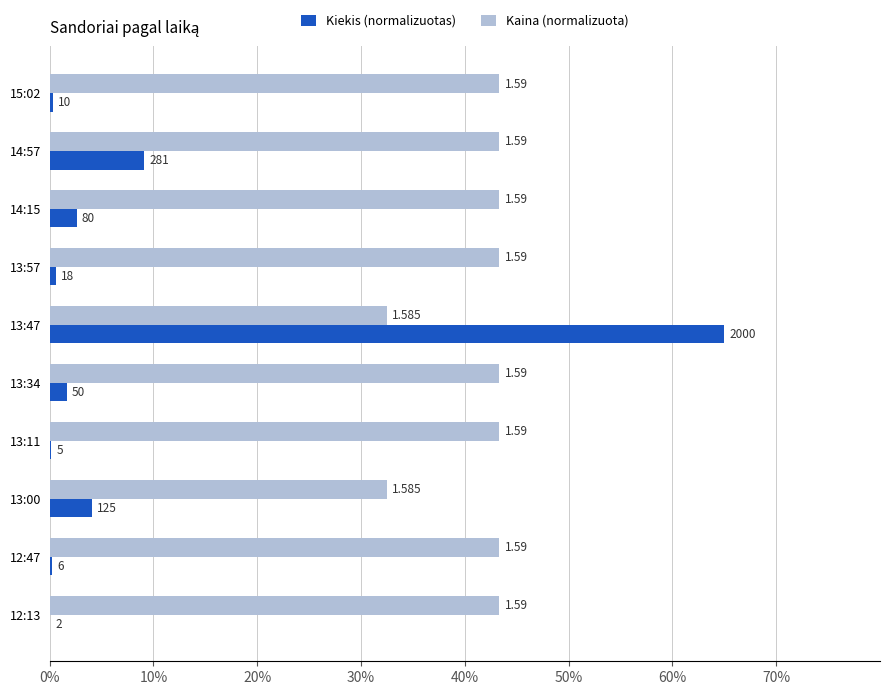

What is the average value of the Kiekis (normalizuotas) series?

8.4